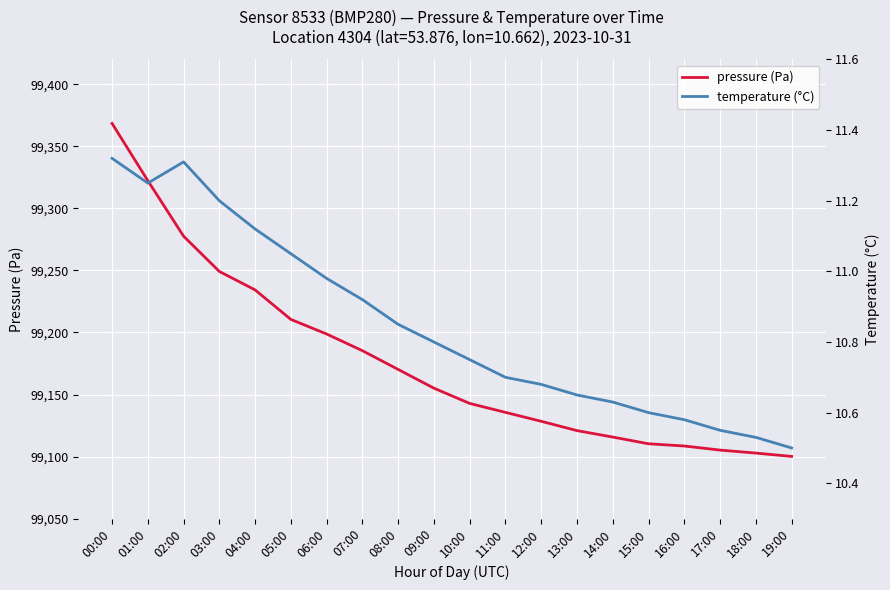

List the series in order of their overall mean, lowest first.

temperature (°C), pressure (Pa)